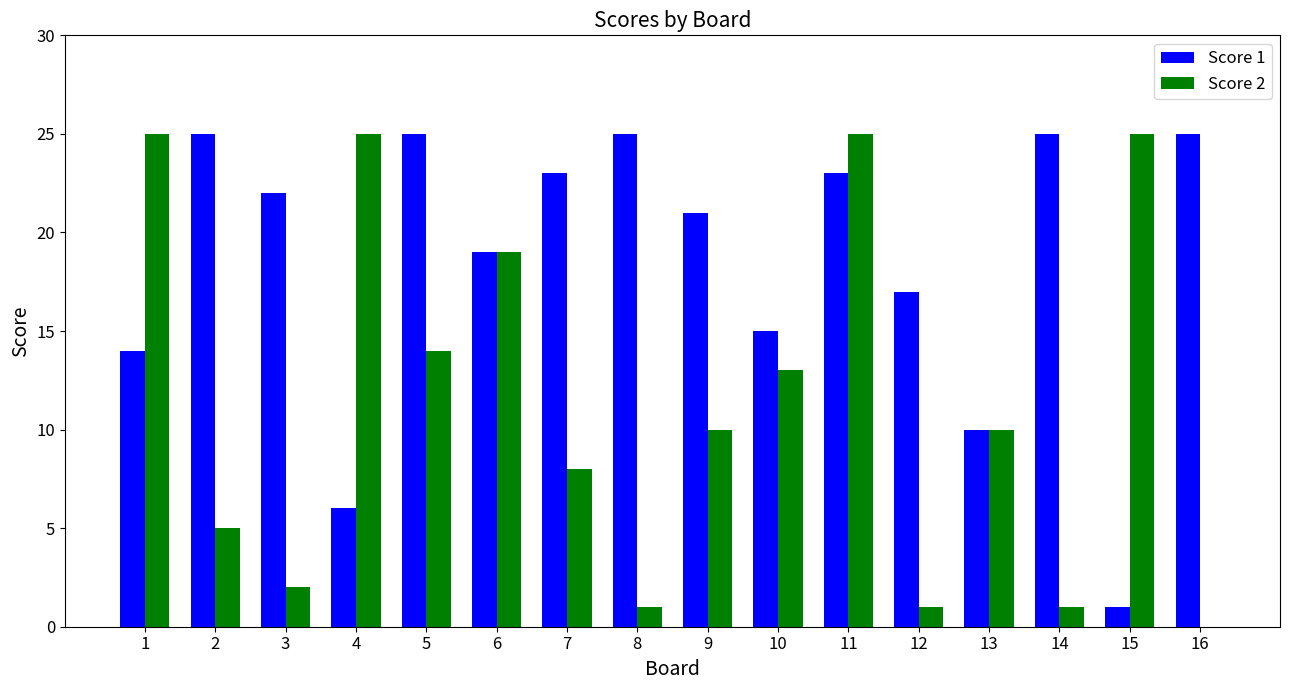

What is the total value across all series at 8?

26